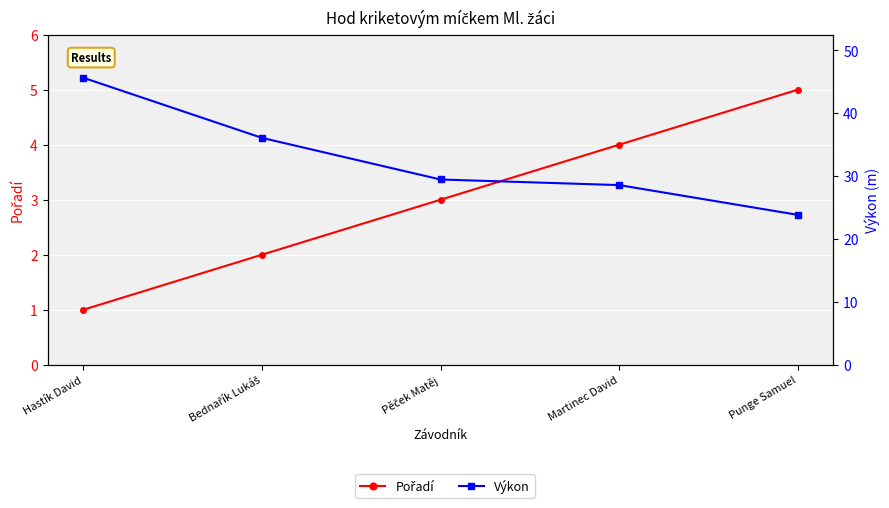

Which has a higher value, Punge Samuel or Bednařík Lukáš?

Punge Samuel